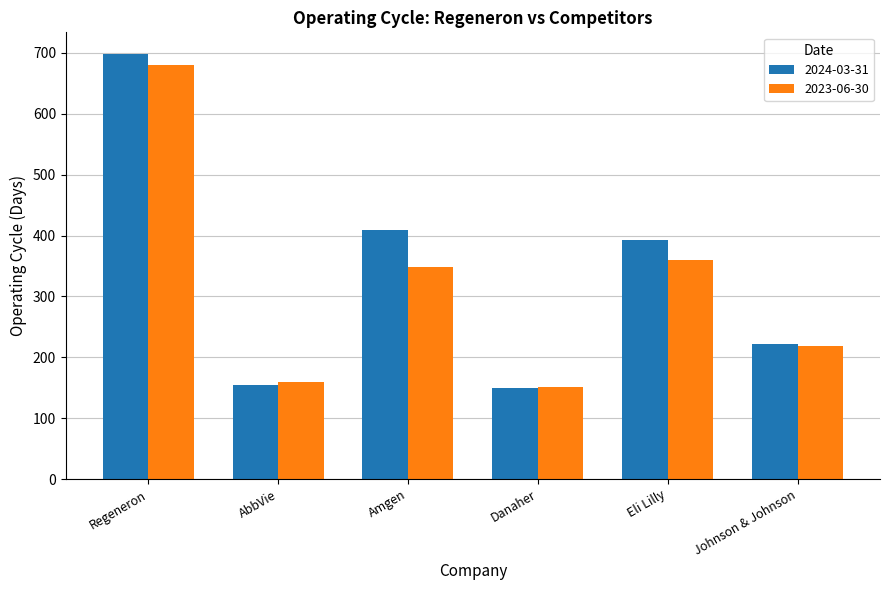

What position from the right is Johnson & Johnson?

1